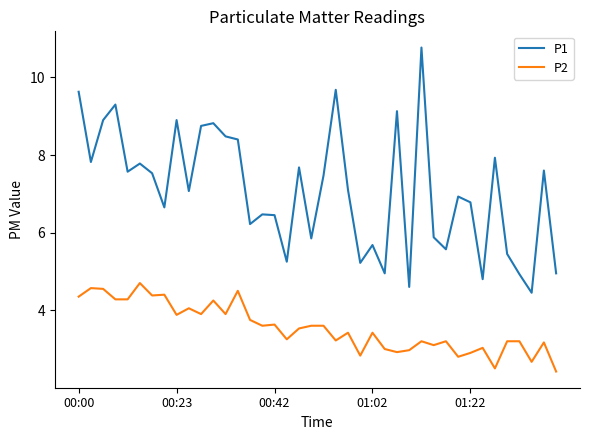

Which series has the widest spread of values?

P1